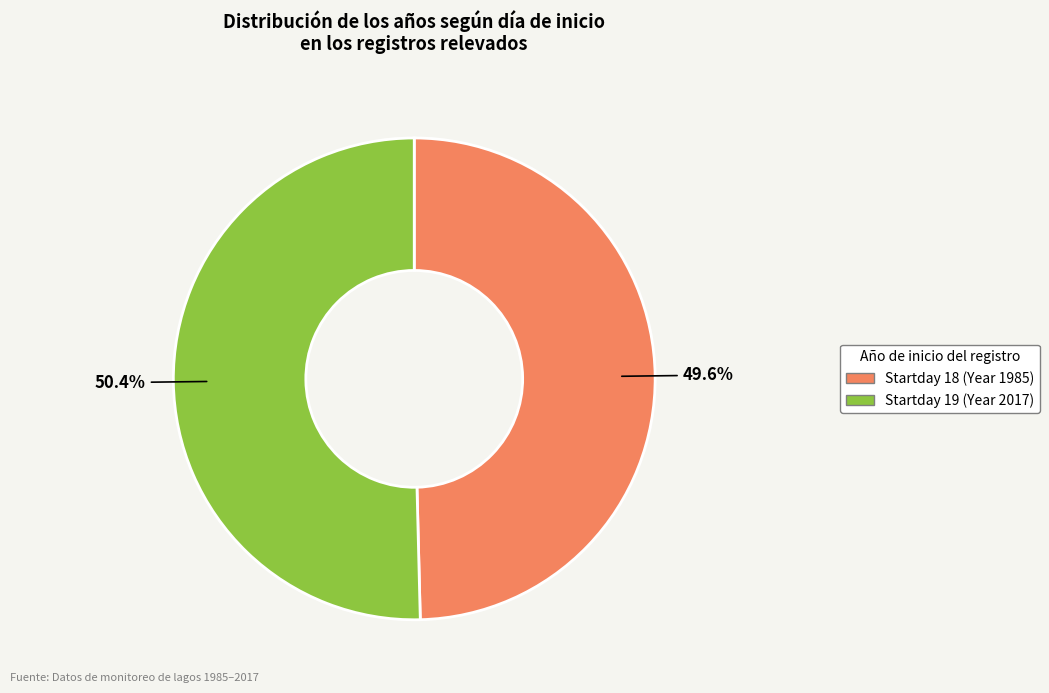

Which category has the biggest portion of the pie?

Startday 19 (Year 2017)